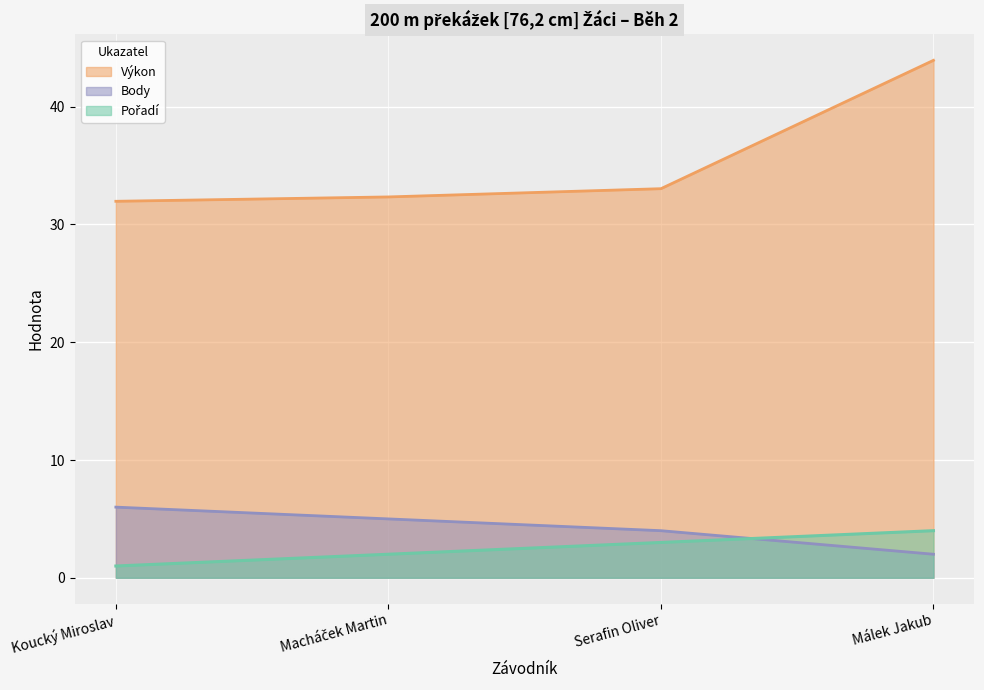

True or false: Výkon and Body cross at least once.

False